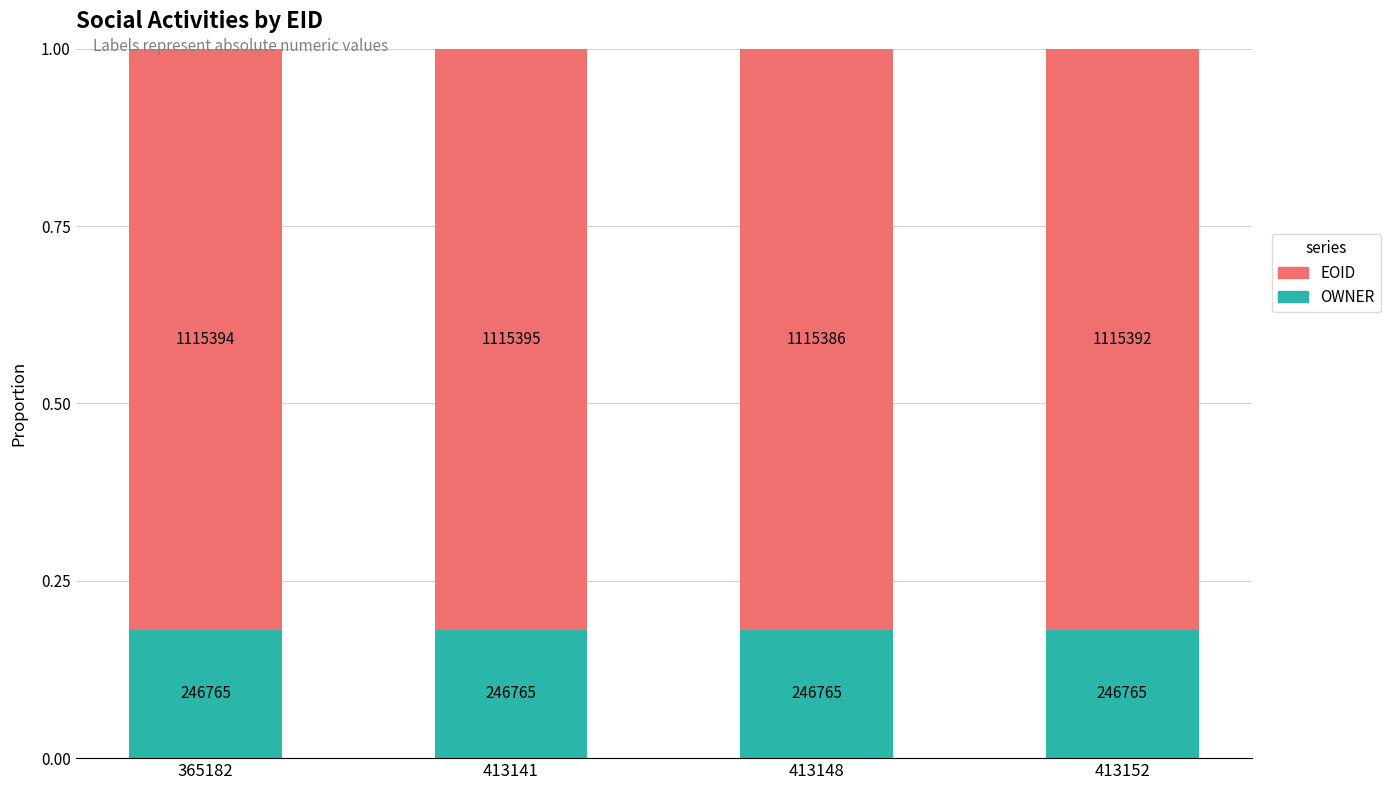

How many bars are there in total?

4